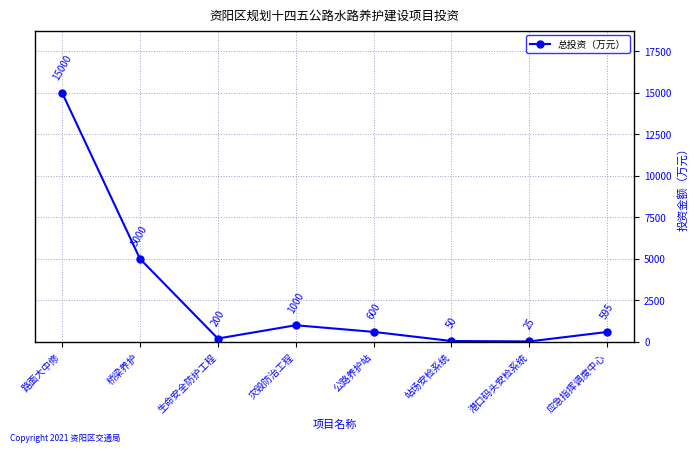

Reading right to left, transcribe all the data shown in this chart.

应急指挥调度中心=595	港口码头安检系统=25	站场安检系统=50	公路养护站=600	灾毁防治工程=1000	生命安全防护工程=200	桥梁养护=5000	路面大中修=15000